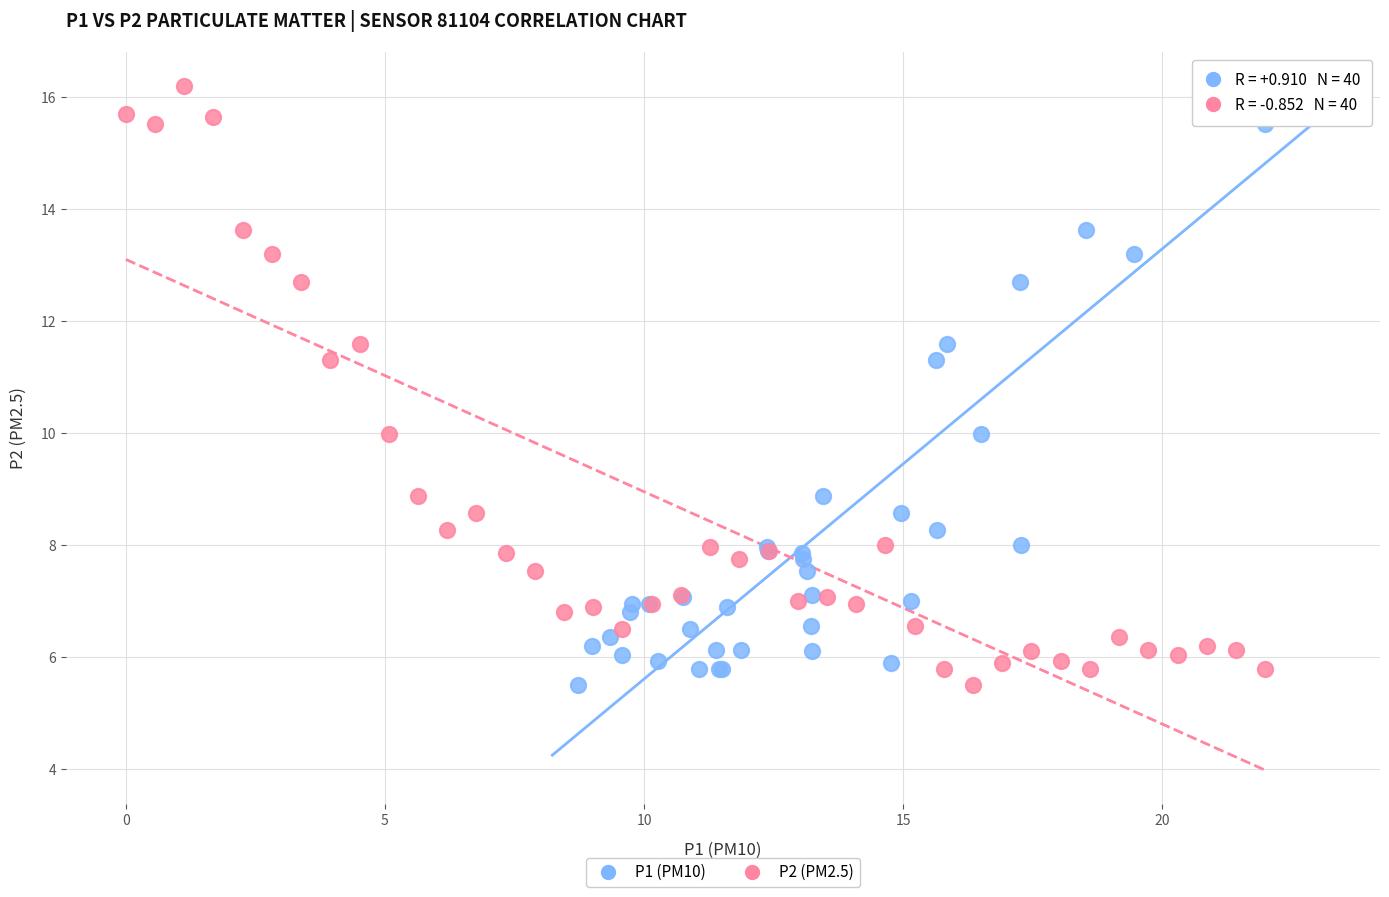

What are all the series names shown in the legend?

P1 (PM10), P2 (PM2.5)